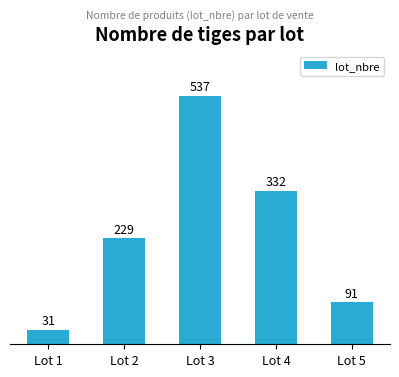

Read the value at Lot 4, to the nearest 100.

300